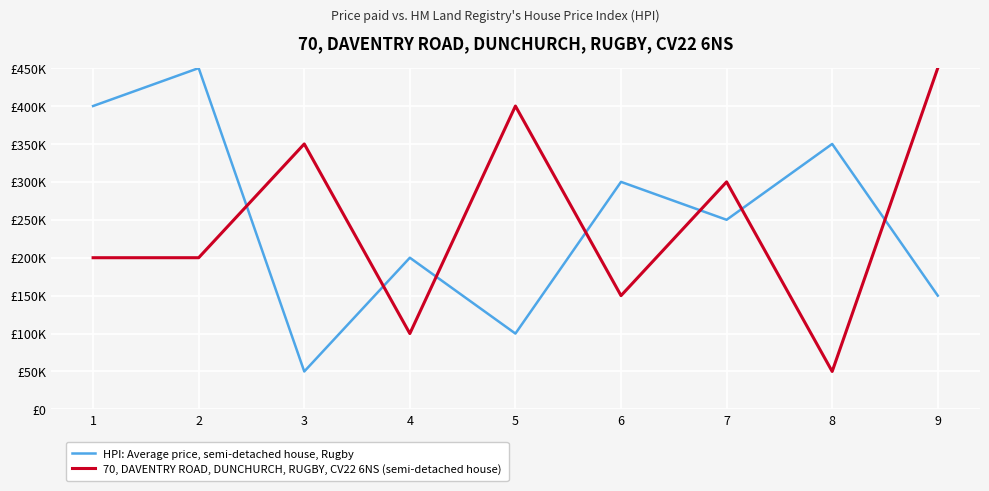

Does the chart display data point markers on the line(s)?

No